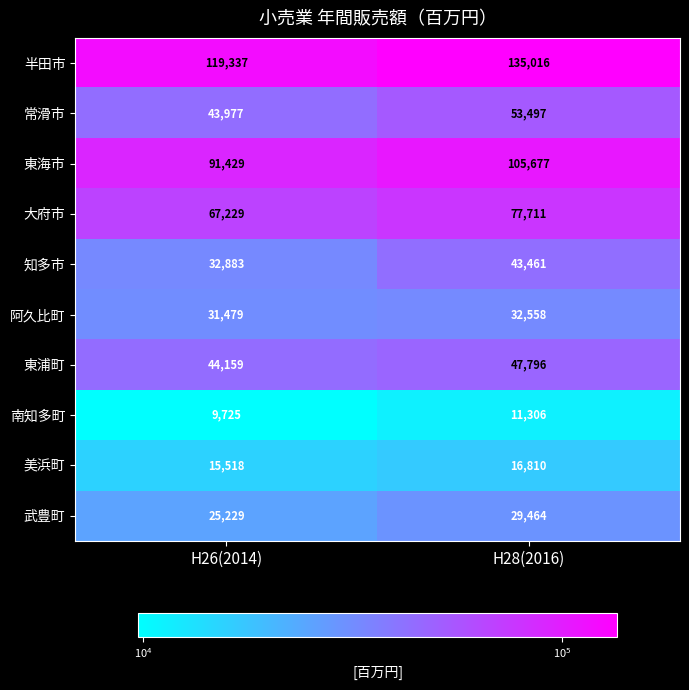

What is the sum of the 常滑市 values at H26(2014) and H28(2016)?

97474